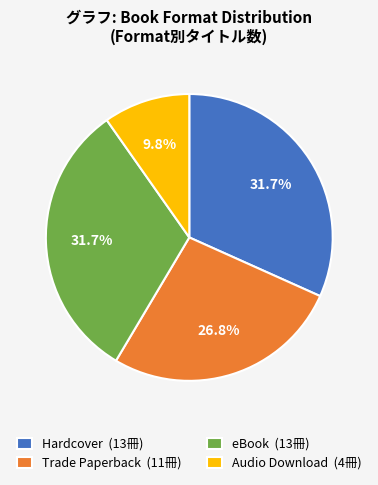

Is there any slice that represents more than half of the pie?

No